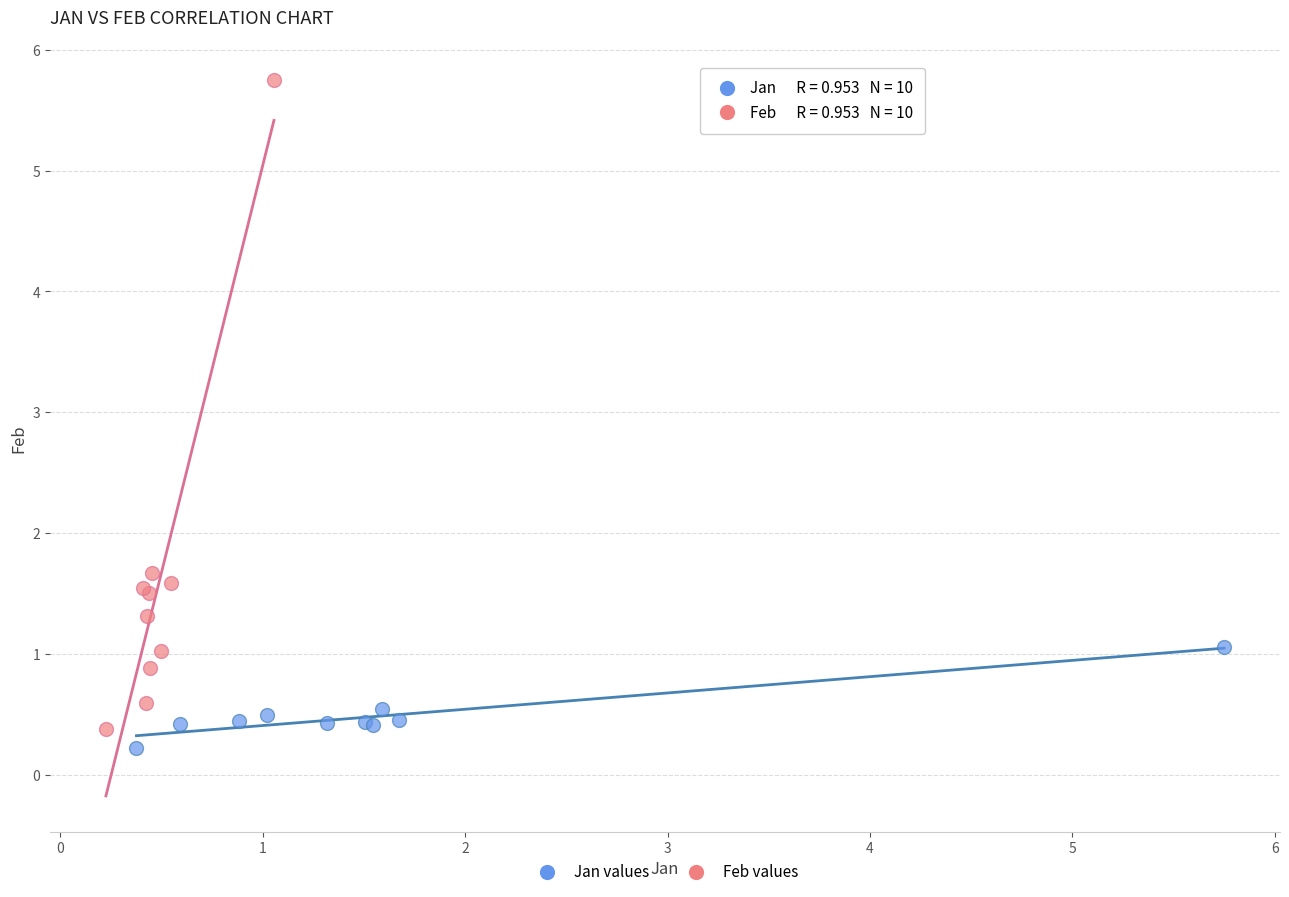

Which series reaches the maximum Y coordinate?

Feb values